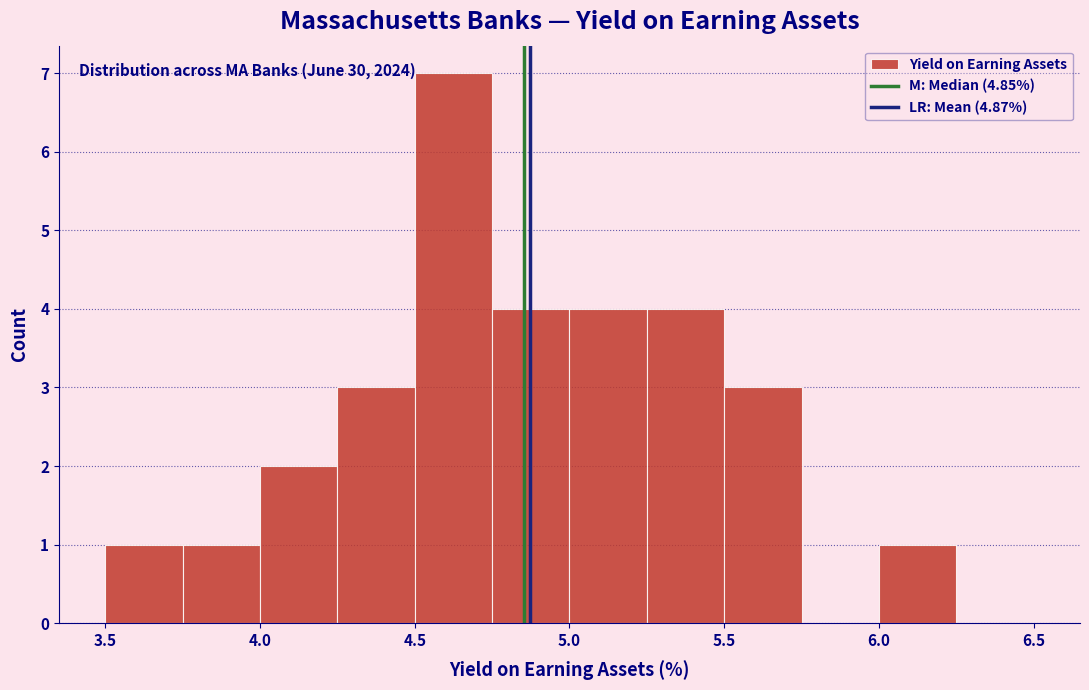

Which range on the x-axis has the tallest bar?

4.50 to 4.75